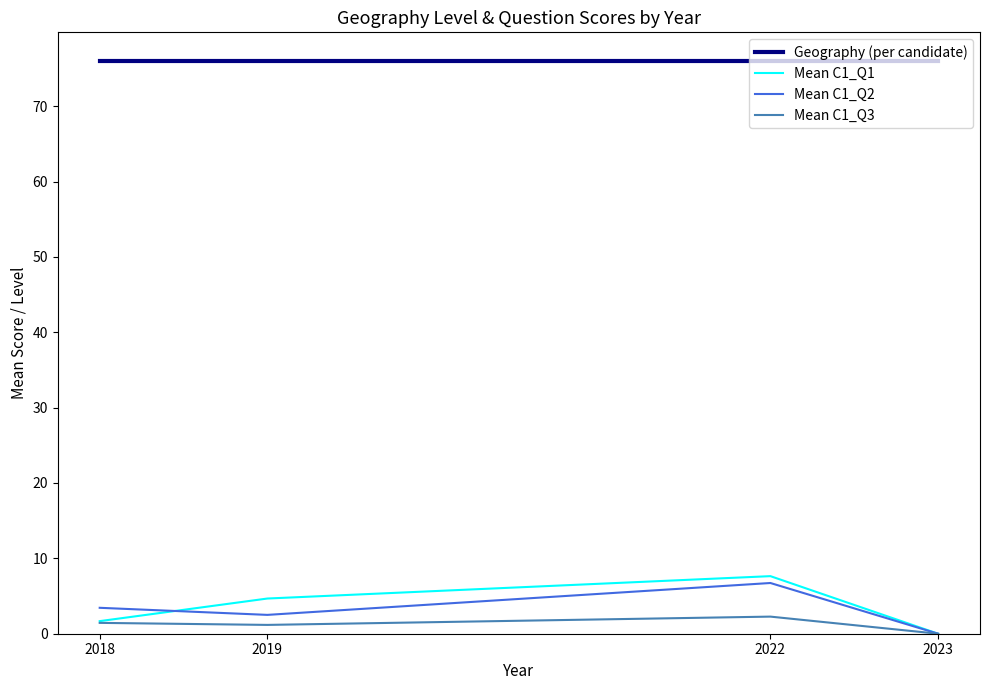

How many categories are shown in the chart?

4